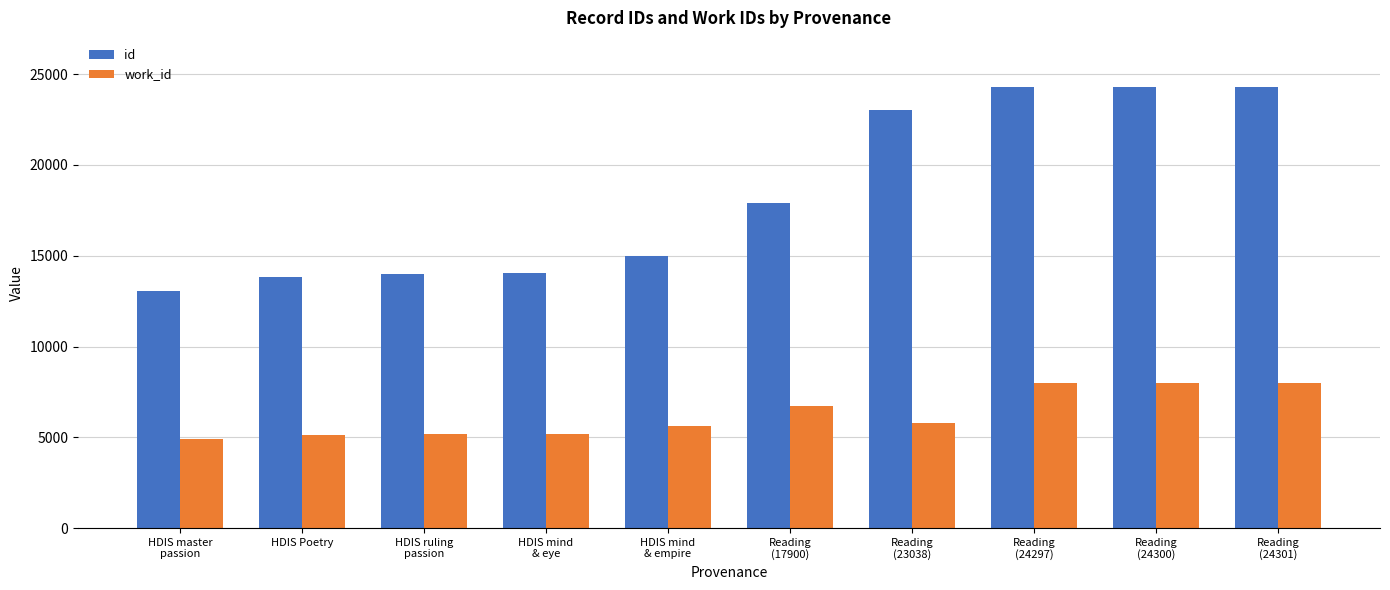

Between HDIS master
passion and HDIS mind
& eye, which series saw the biggest shift?

id